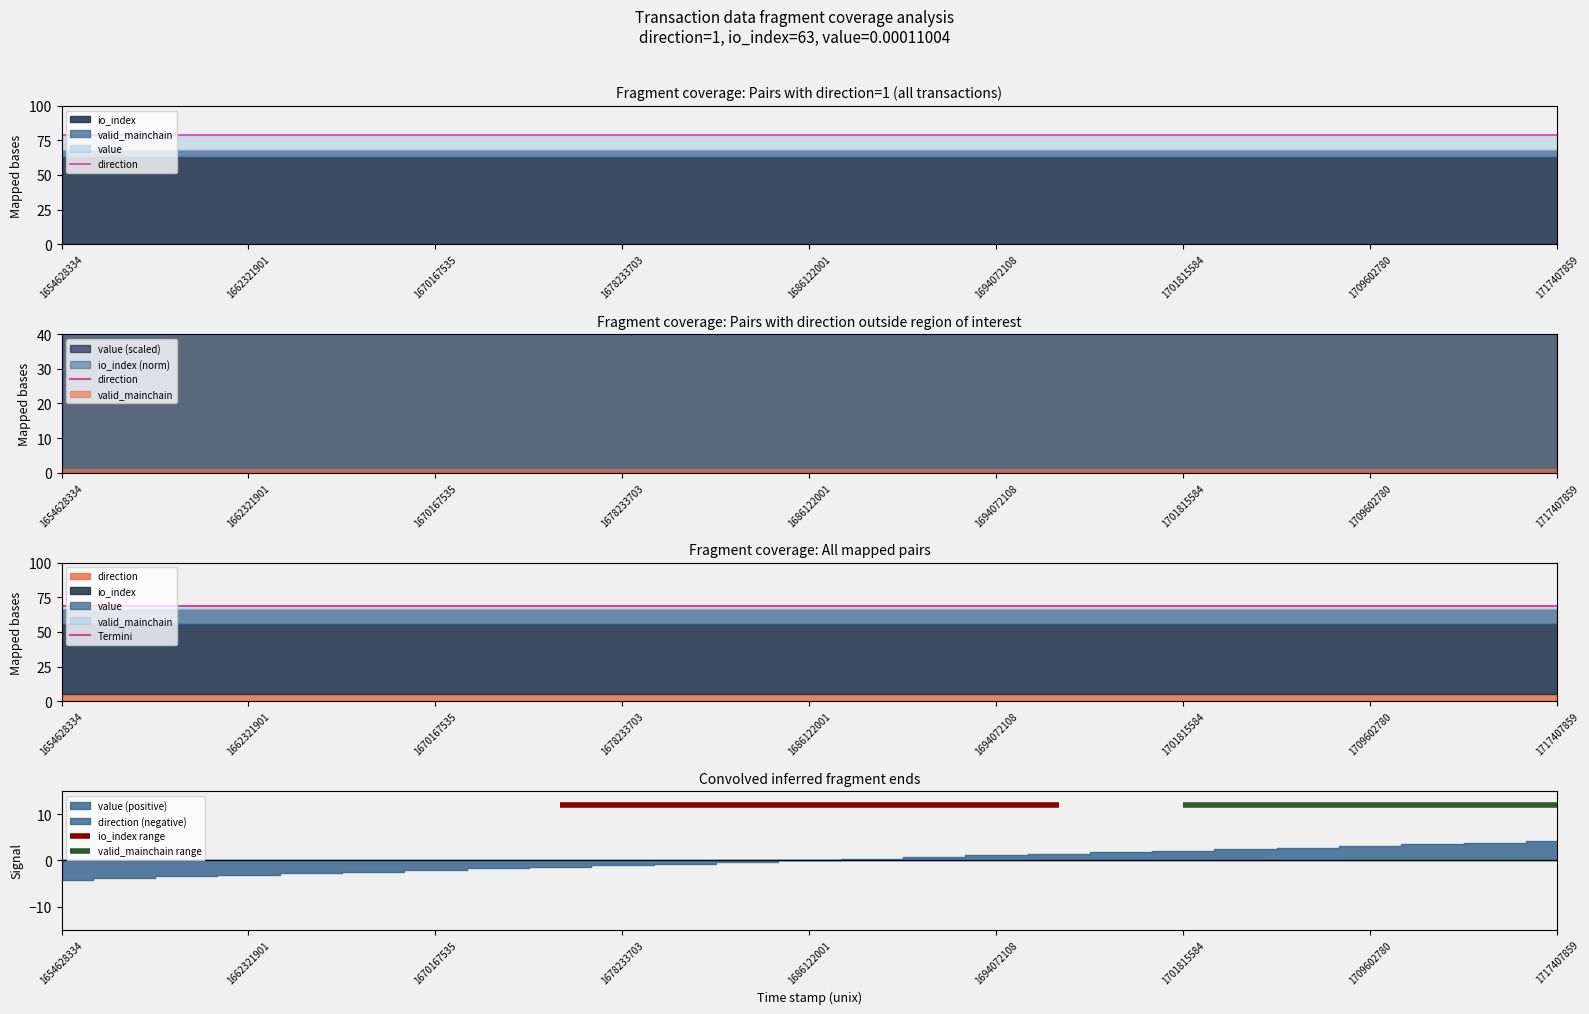

Which label corresponds to the smallest value in the chart?

1654628334